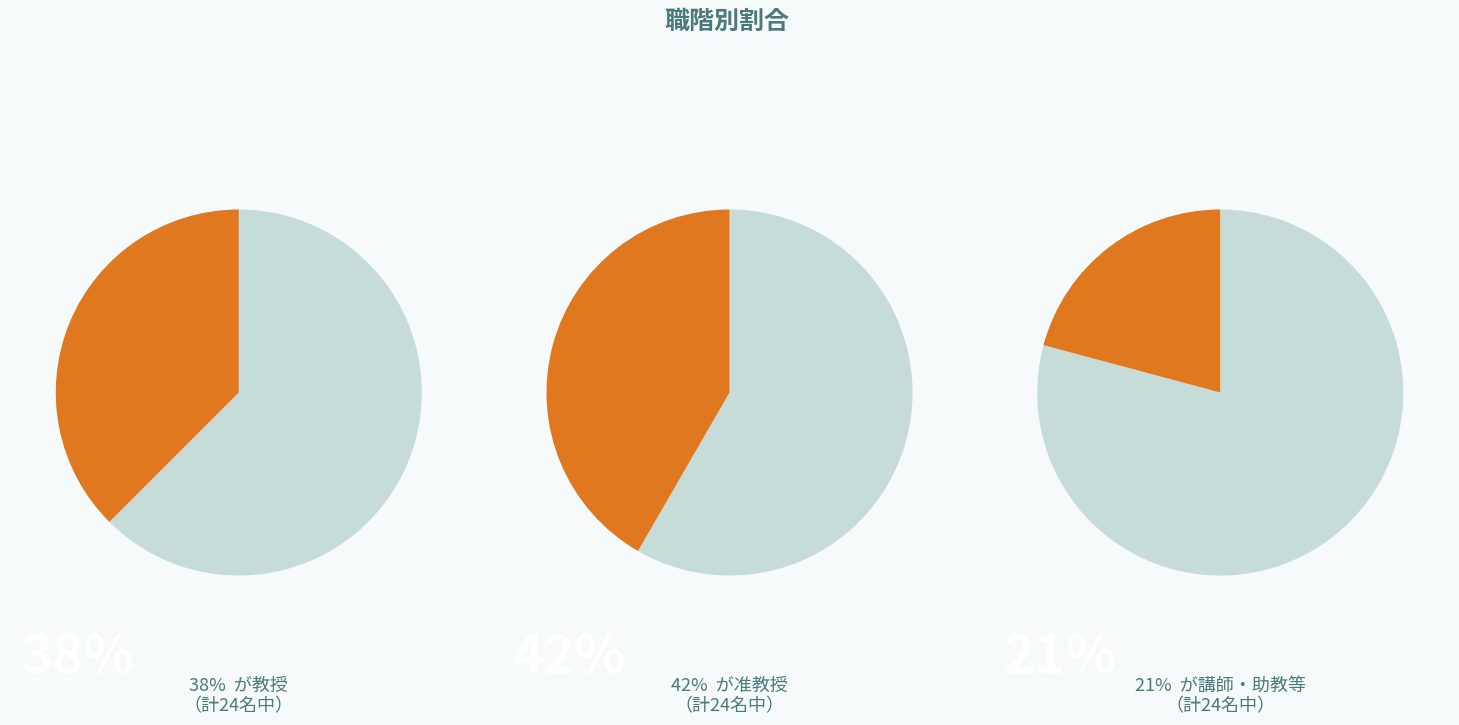

What percentage is the 准教授 slice, to the nearest percent?

42%